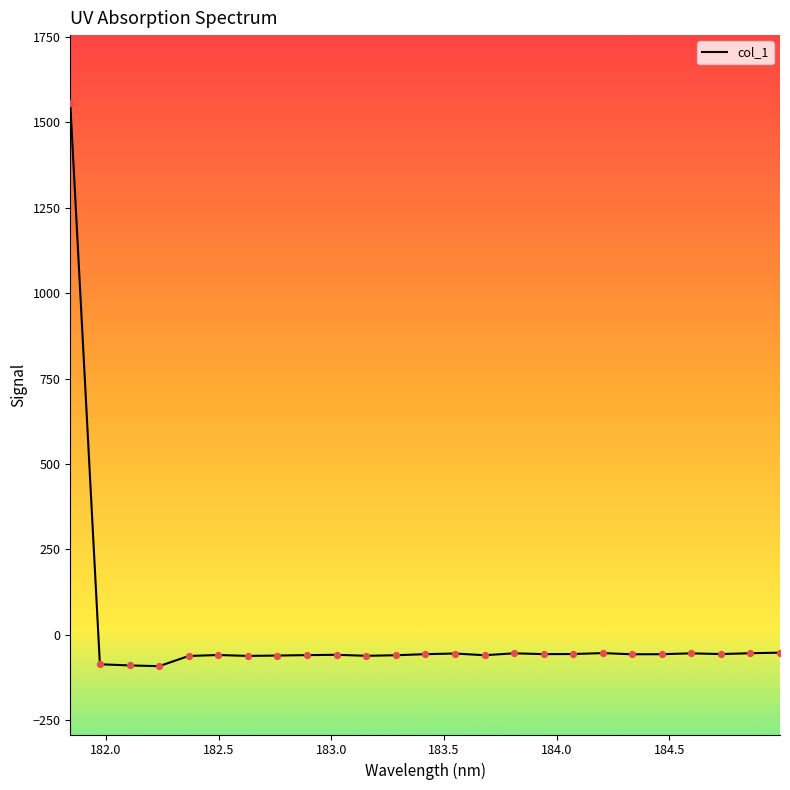

What is the difference between the maximum and minimum values?

1647.1